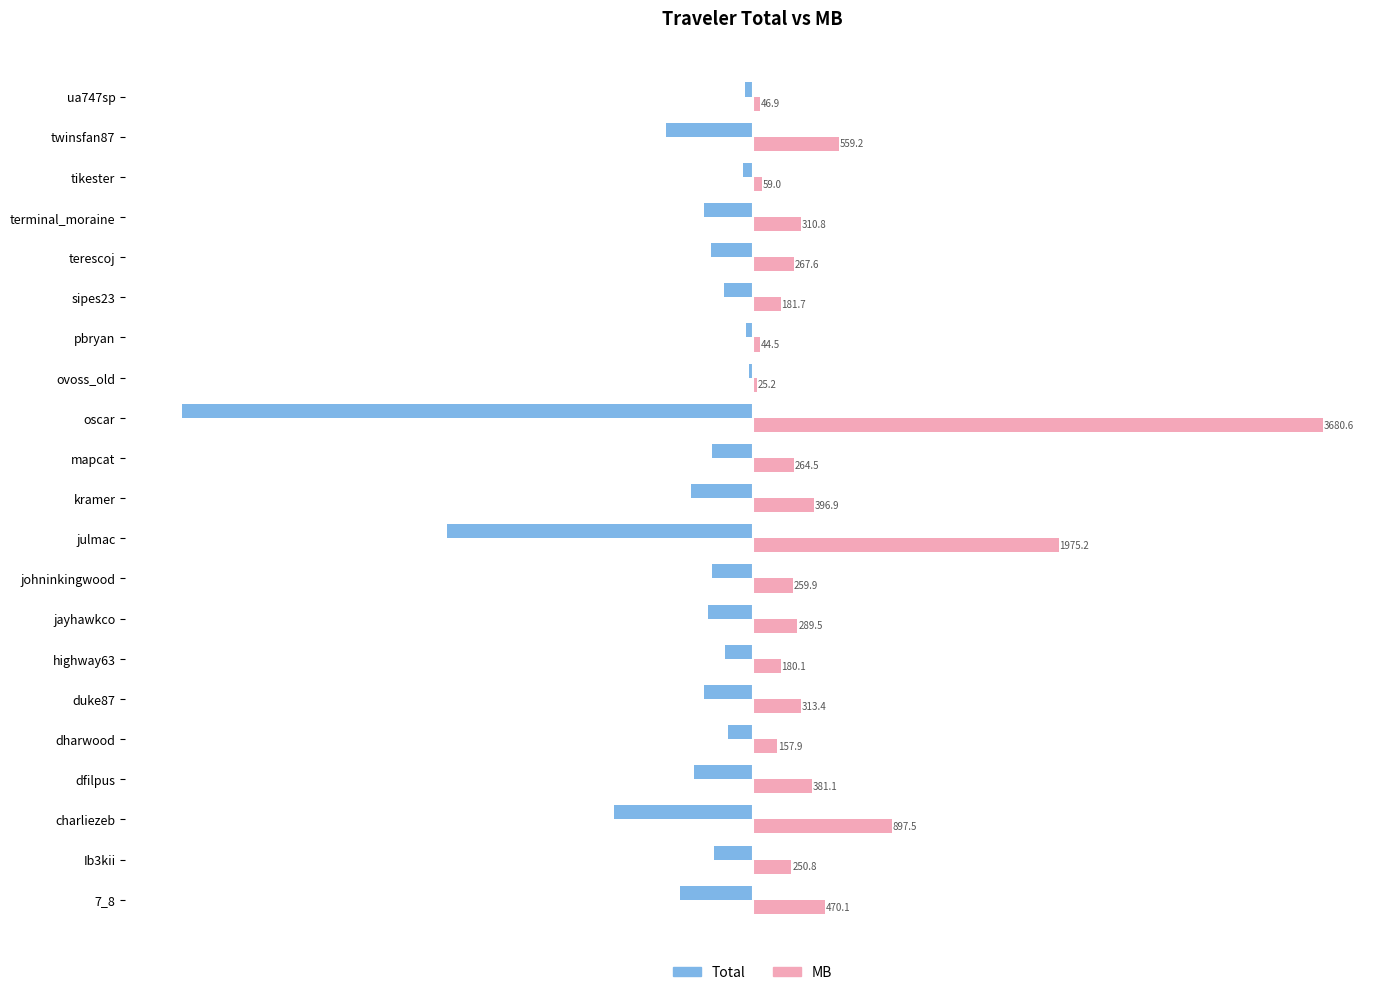

Is the value of Total at 7_8 greater than the value of MB at duke87?

No